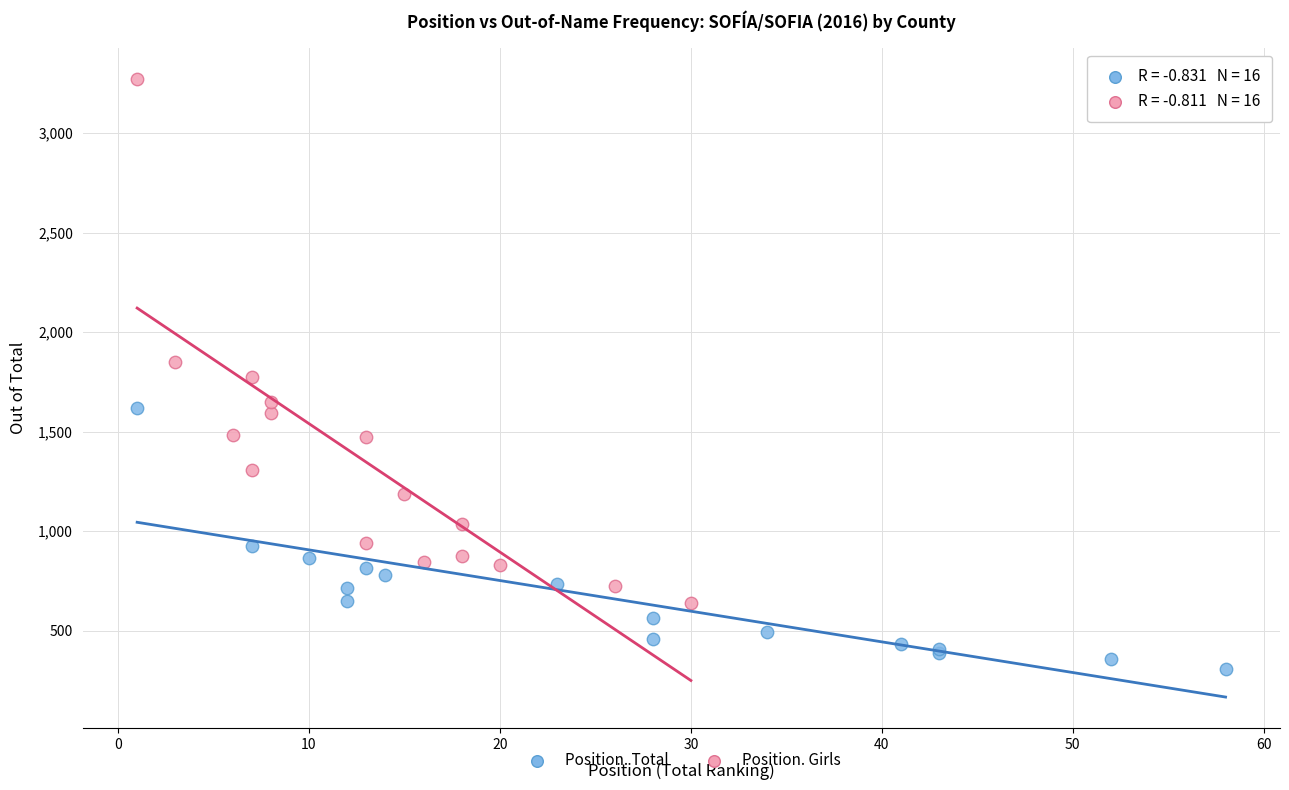

Which series reaches the maximum Y coordinate?

Position. Girls